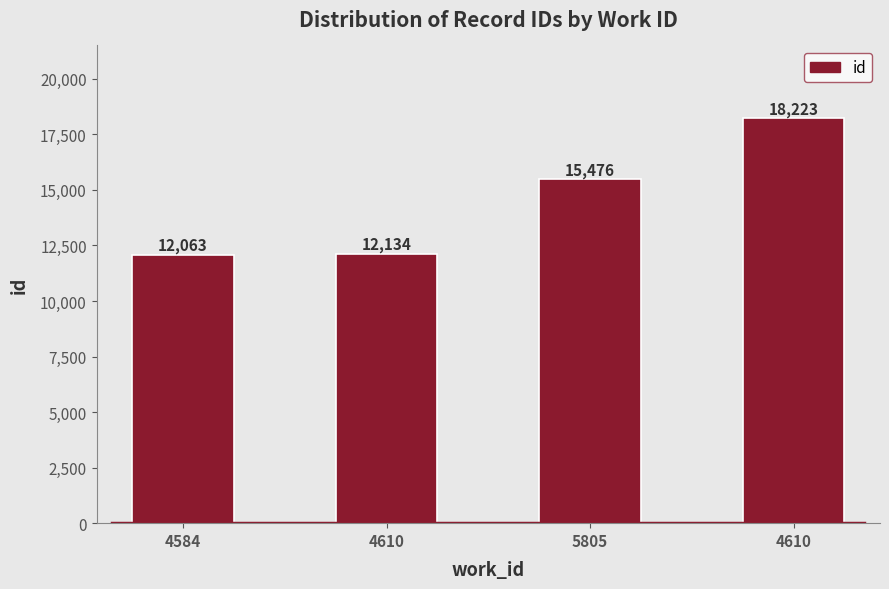

Rank the categories by value from highest to lowest.

4610, 5805, 4610, 4584